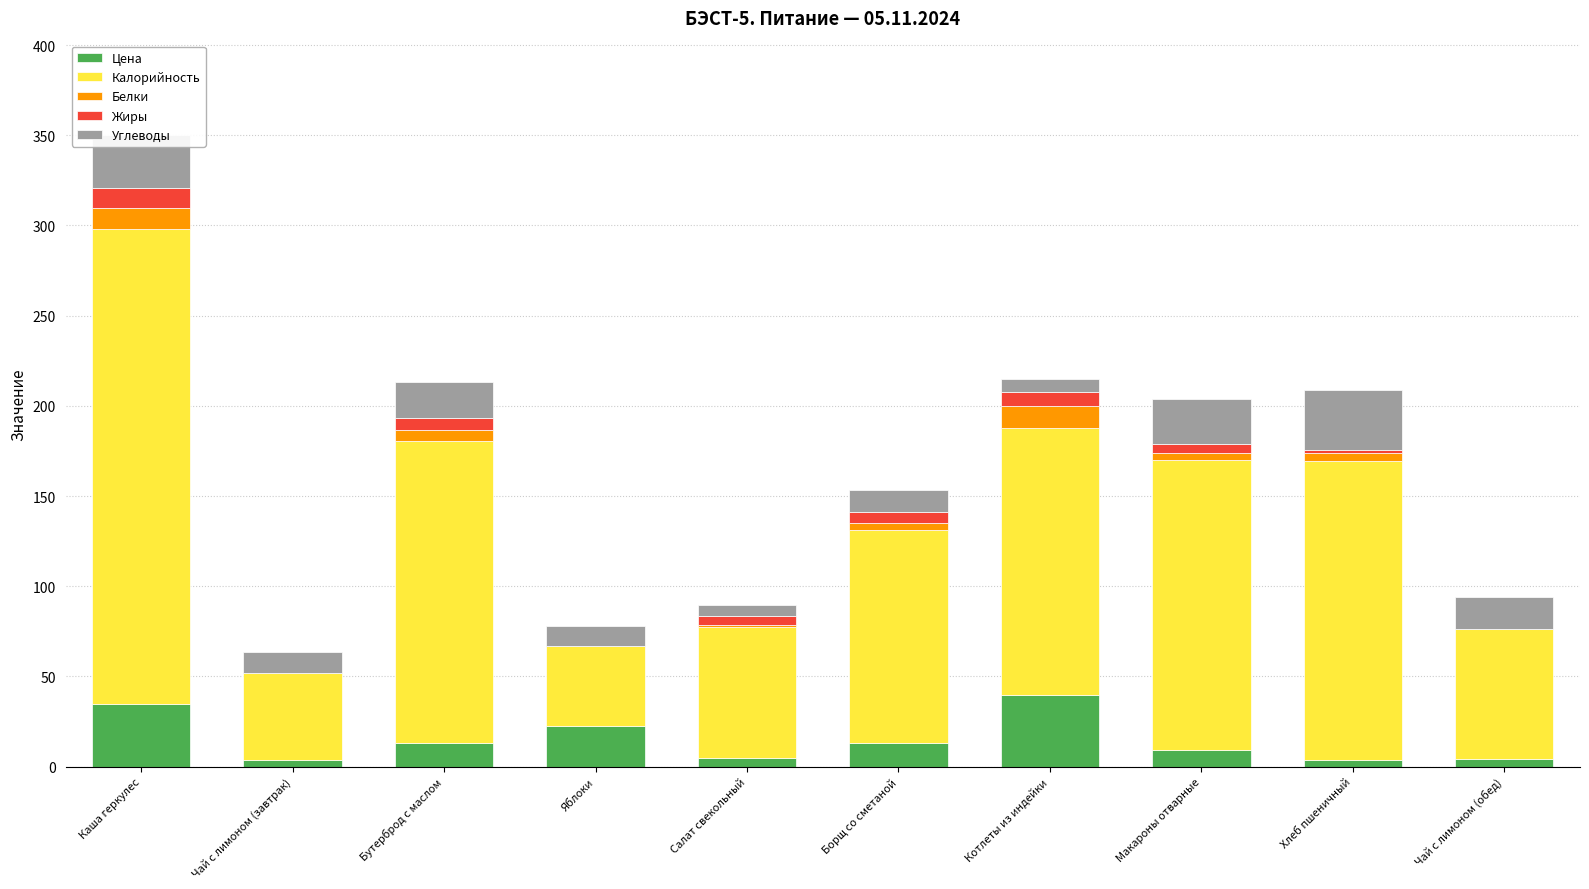

Is it true that Цена equals 9.0 at Макароны отварные?

True